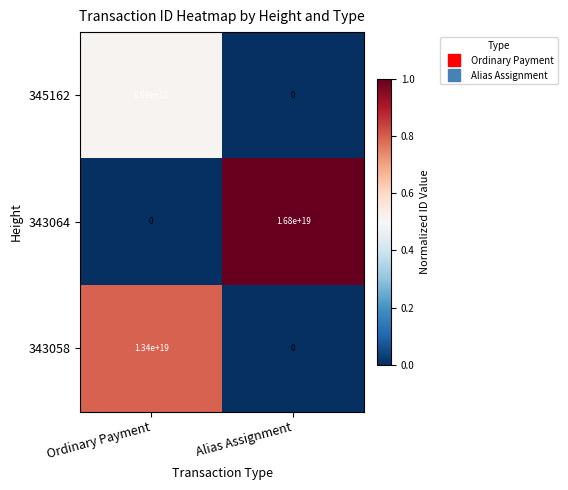

Is the value of 343064 at Alias Assignment greater than the value of 345162 at Ordinary Payment?

Yes